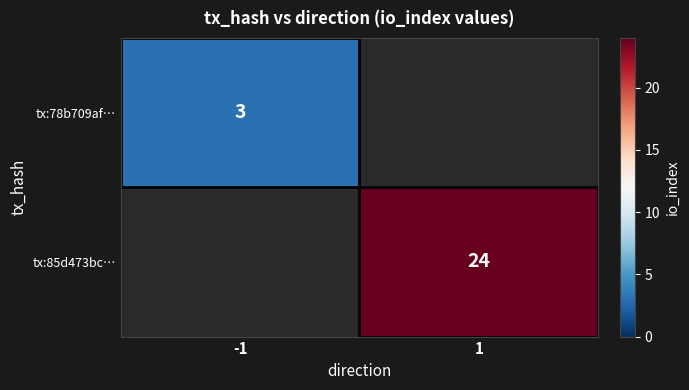

The value of tx:85d473bc… at 1 is 24. True or false?

True